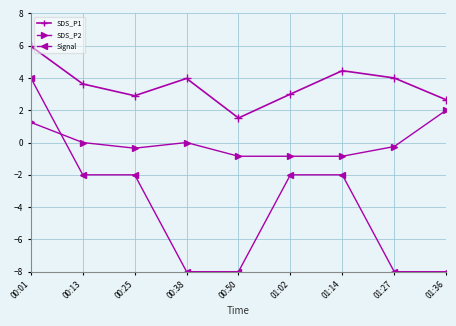

What are all the series names shown in the legend?

SDS_P1, SDS_P2, Signal